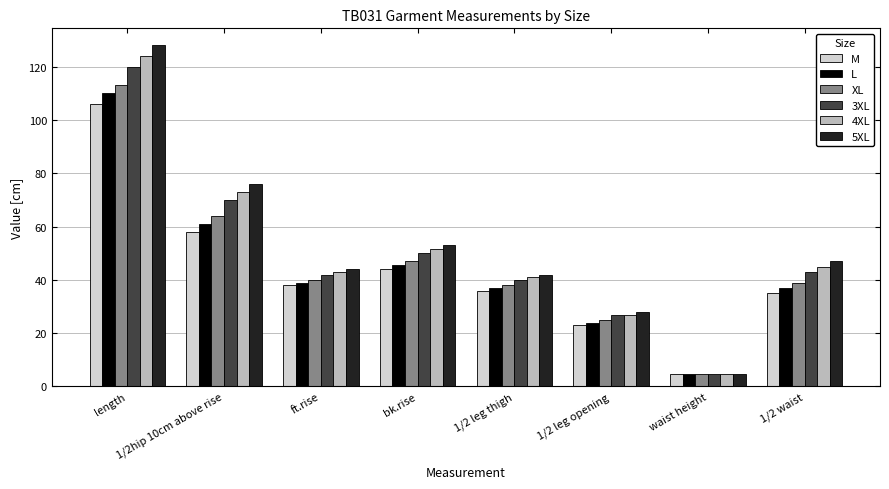

Reading right to left, list all the values displayed in this chart.

M: 1/2 waist=35.0	waist height=4.5	1/2 leg opening=23.0	1/2 leg thigh=36.0	bk.rise=44.0	ft.rise=38.0	1/2hip 10cm above rise=58.0	length=106.0
L: 1/2 waist=37.0	waist height=4.5	1/2 leg opening=24.0	1/2 leg thigh=37.0	bk.rise=45.5	ft.rise=39.0	1/2hip 10cm above rise=61.0	length=110.0
XL: 1/2 waist=39.0	waist height=4.5	1/2 leg opening=25.0	1/2 leg thigh=38.0	bk.rise=47.0	ft.rise=40.0	1/2hip 10cm above rise=64.0	length=113.0
3XL: 1/2 waist=43.0	waist height=4.5	1/2 leg opening=27.0	1/2 leg thigh=40.0	bk.rise=50.0	ft.rise=42.0	1/2hip 10cm above rise=70.0	length=120.0
4XL: 1/2 waist=45.0	waist height=4.5	1/2 leg opening=27.0	1/2 leg thigh=41.0	bk.rise=51.5	ft.rise=43.0	1/2hip 10cm above rise=73.0	length=124.0
5XL: 1/2 waist=47.0	waist height=4.5	1/2 leg opening=28.0	1/2 leg thigh=42.0	bk.rise=53.0	ft.rise=44.0	1/2hip 10cm above rise=76.0	length=128.0